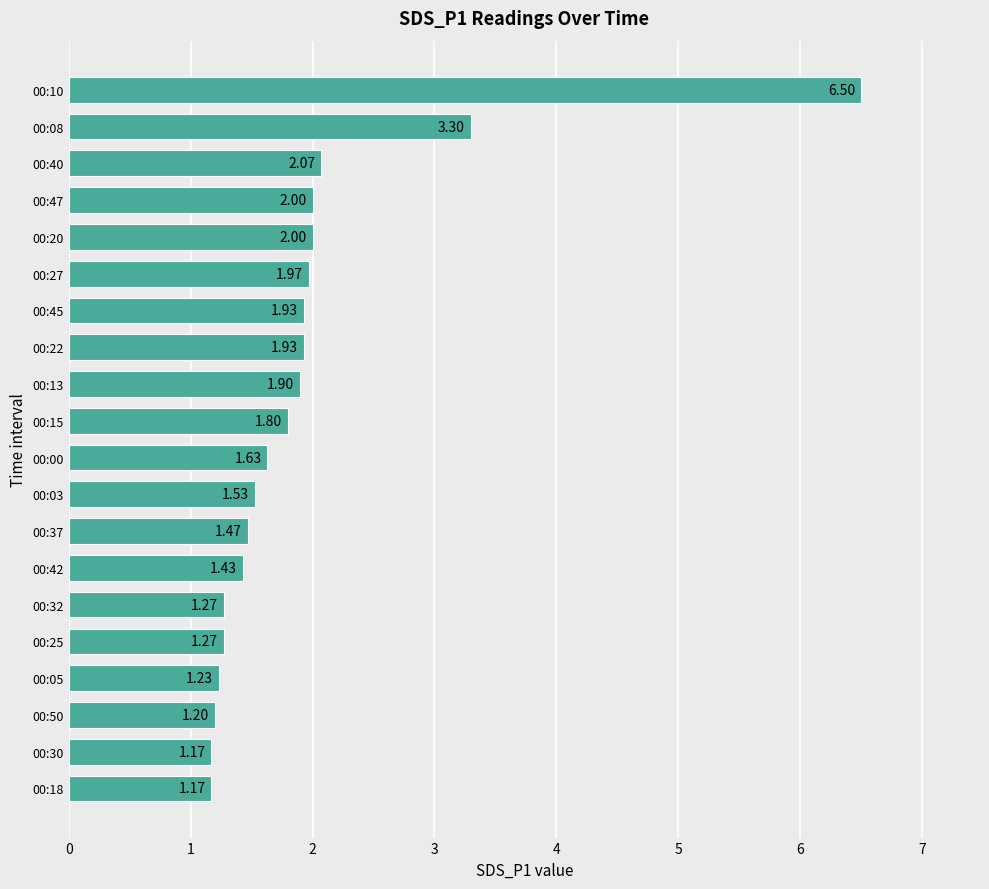

What is the difference between the maximum and minimum values?

5.3